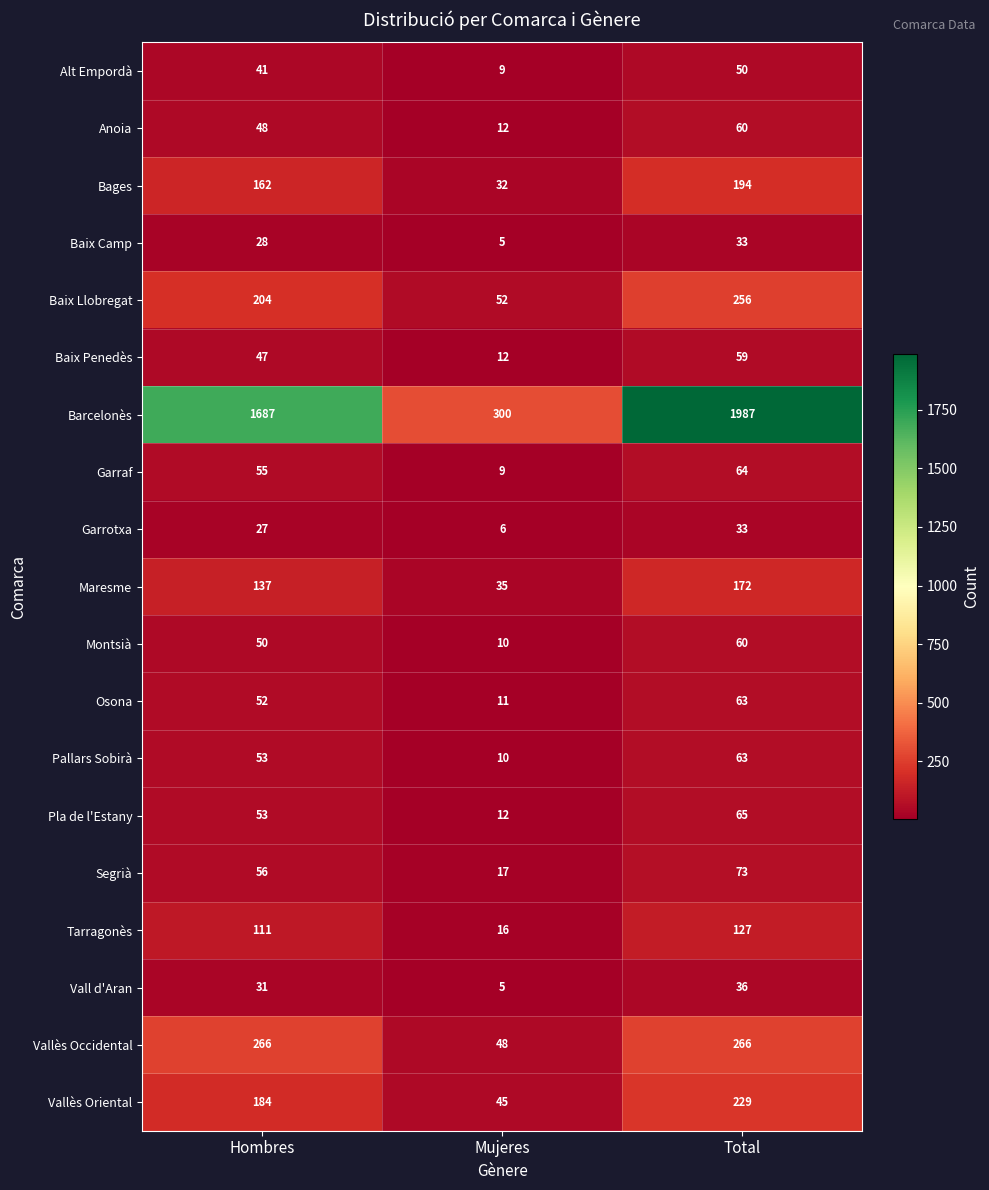

At which category is the sum across all series the highest?

Total